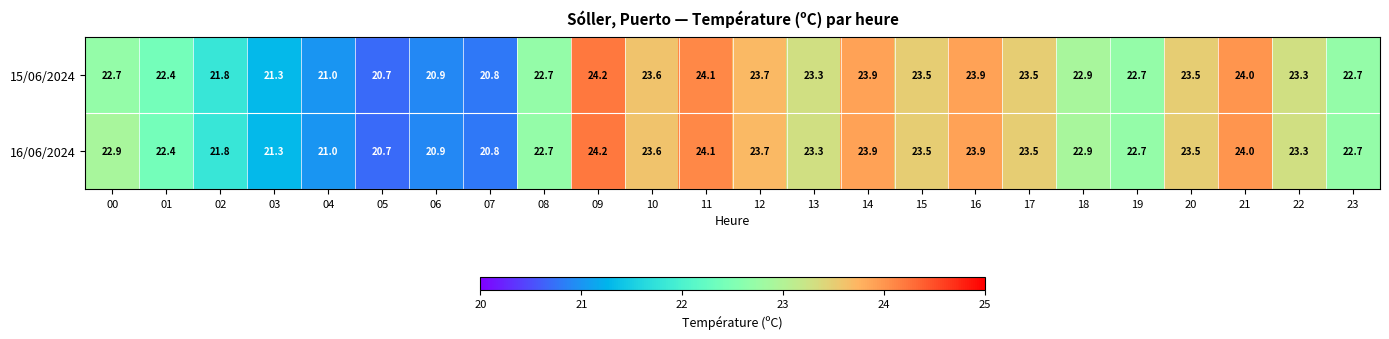

What is the total value across all series at 00?

45.6